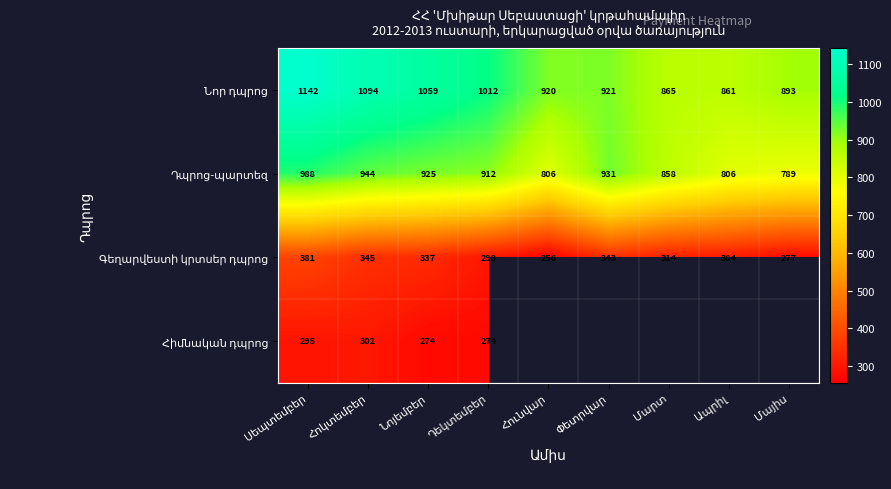

The Գեղարվեստի կրտսեր դպրոց series shows 343.0 at Փետրվար. True or false?

True